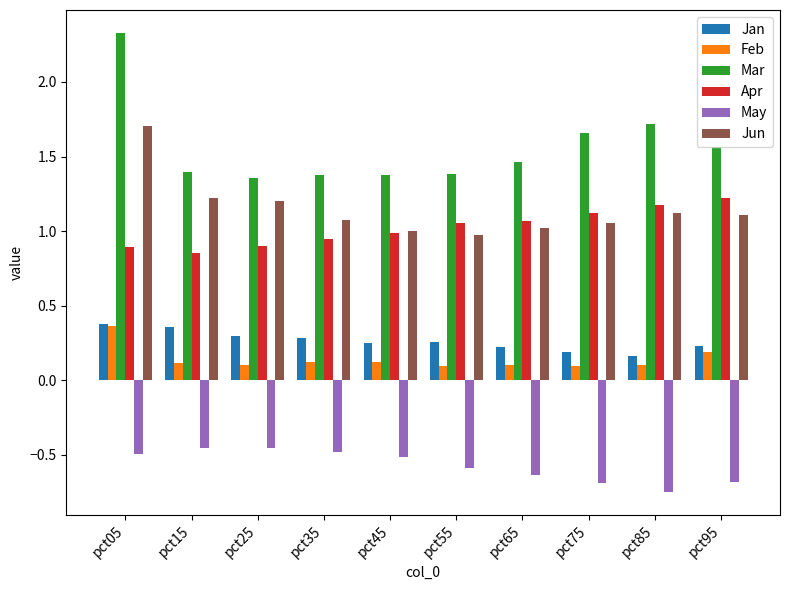

What is the difference between the maximum and minimum values in the Mar series?

1.0